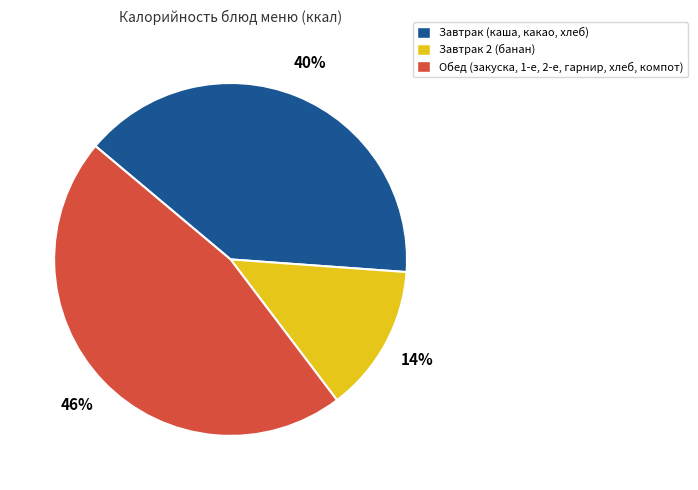

To the nearest percent, what is the average slice percentage?

33%